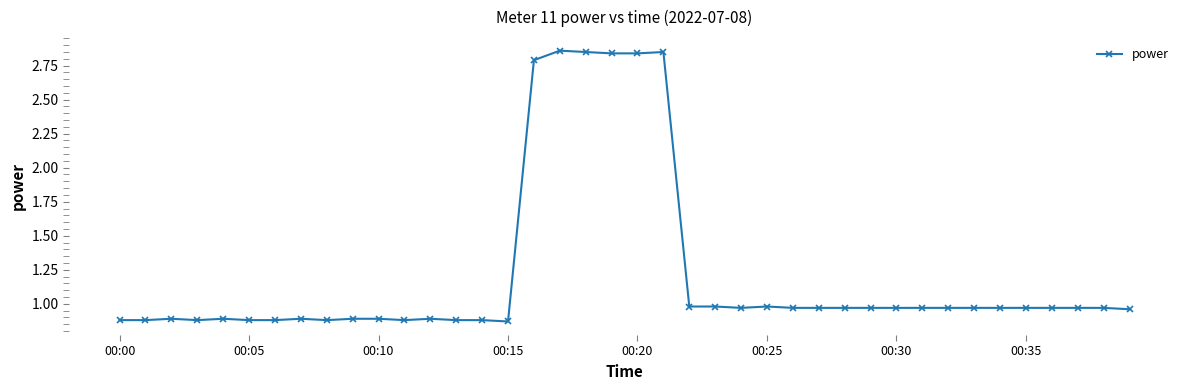

What is the difference between the maximum and minimum values?

2.0